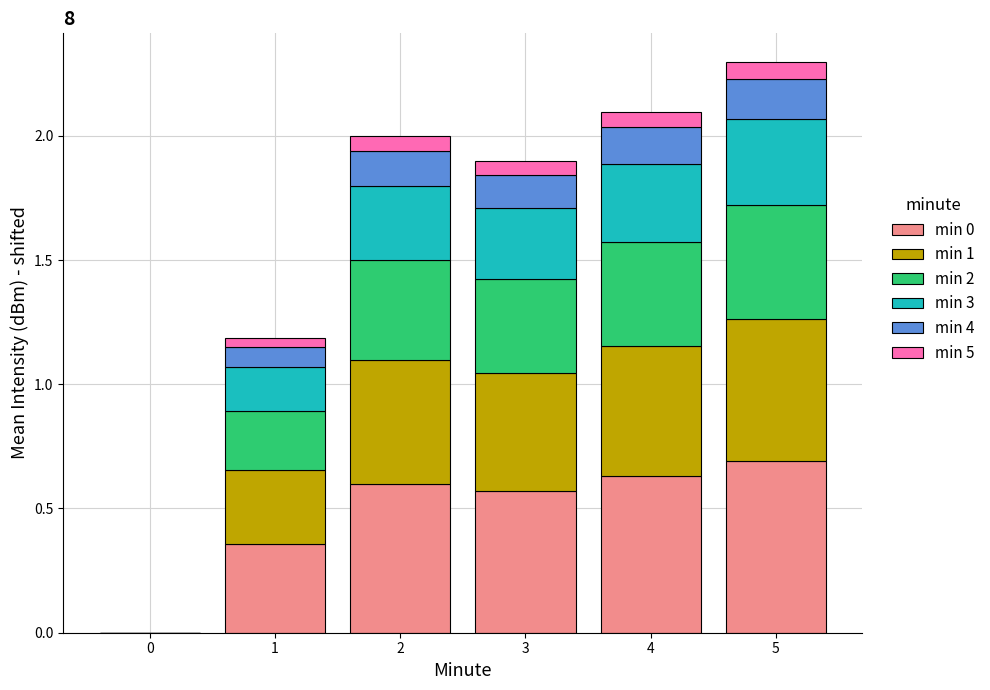

What is the sum of all min 0 values?

2.8